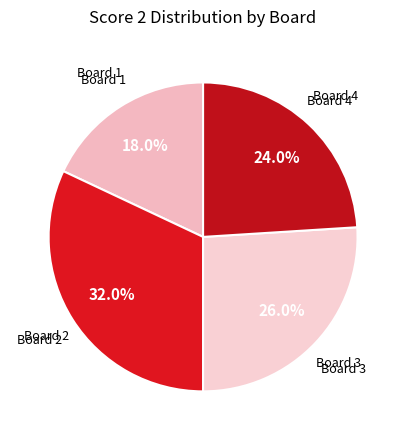

Does any single category account for the majority?

No